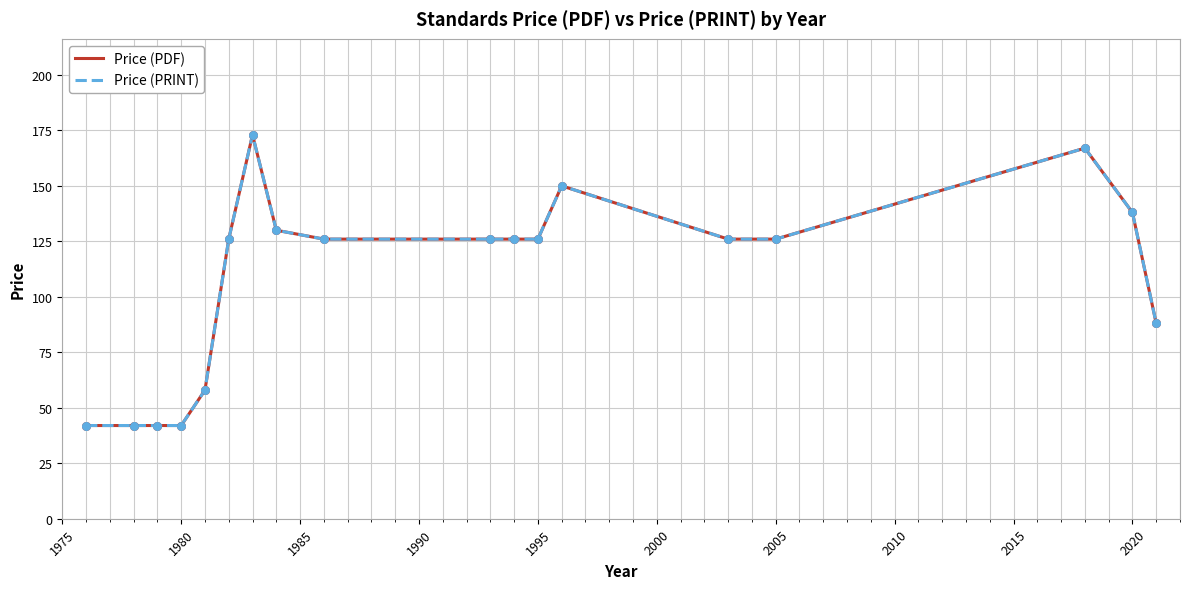

Is this an area chart (filled region under the line)?

No